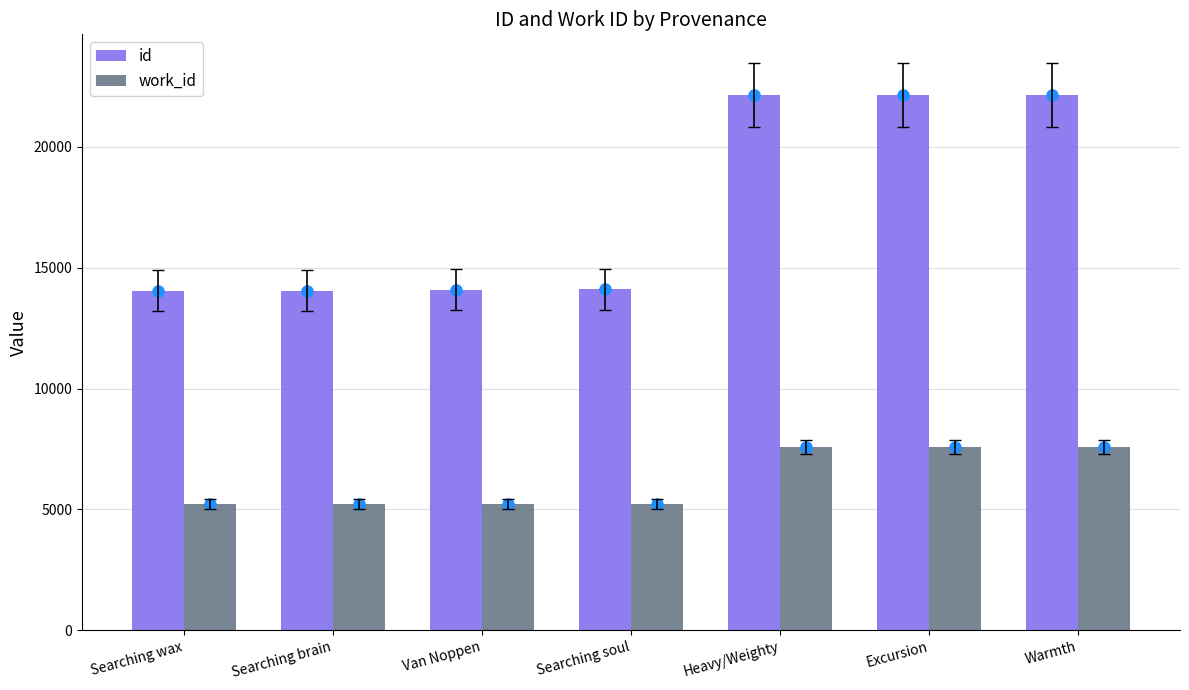

Which series changed the most between Searching soul and Excursion?

id